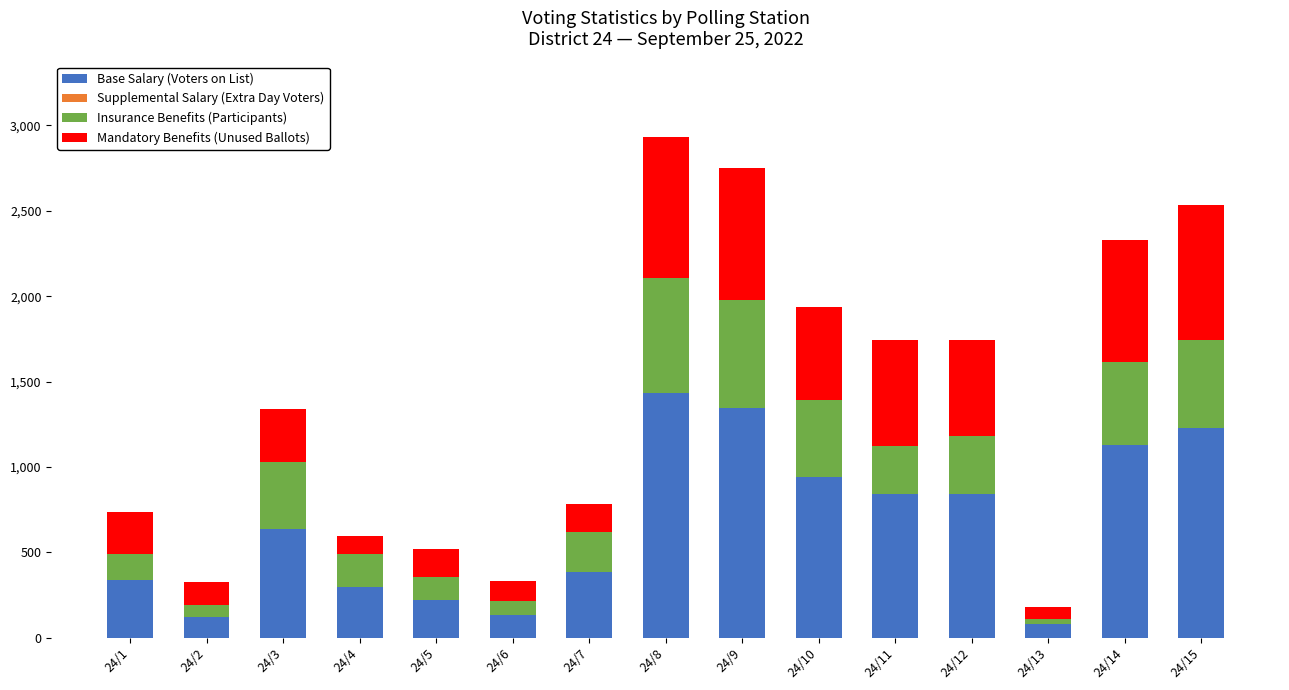

Which category has the highest value in the Base Salary (Voters on List) series?

24/8